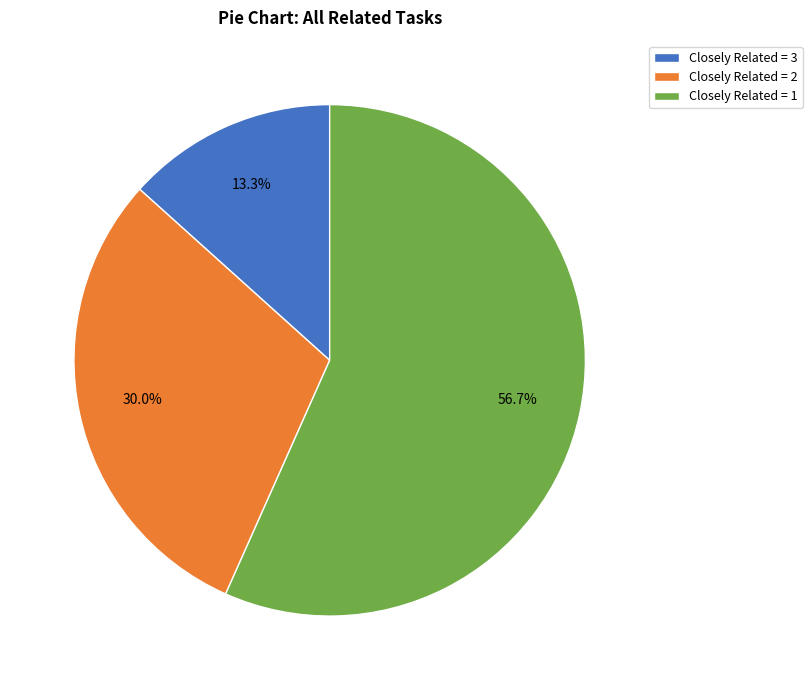

Which slice represents more than half of the pie?

Closely Related = 1